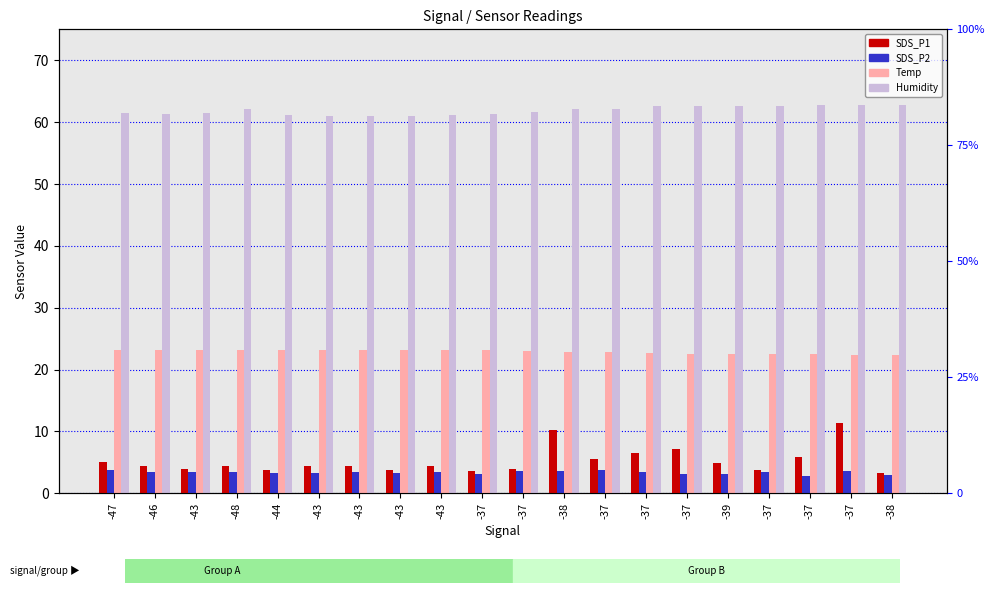

Is the value of Humidity at -38 greater than the value of SDS_P2 at -37?

Yes